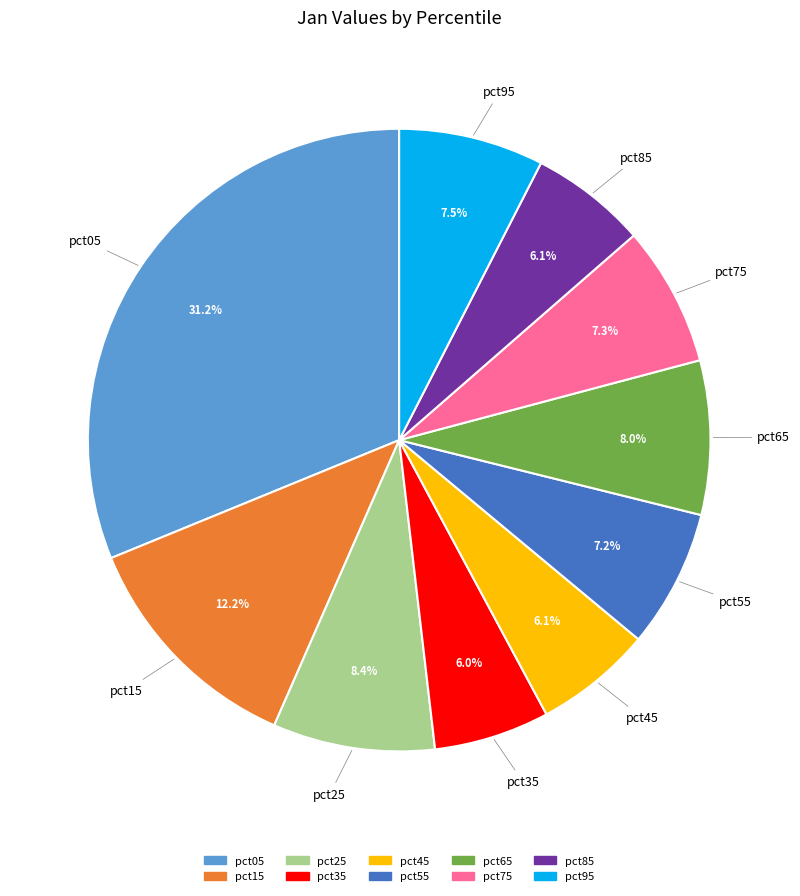

Which category has the biggest portion of the pie?

pct05